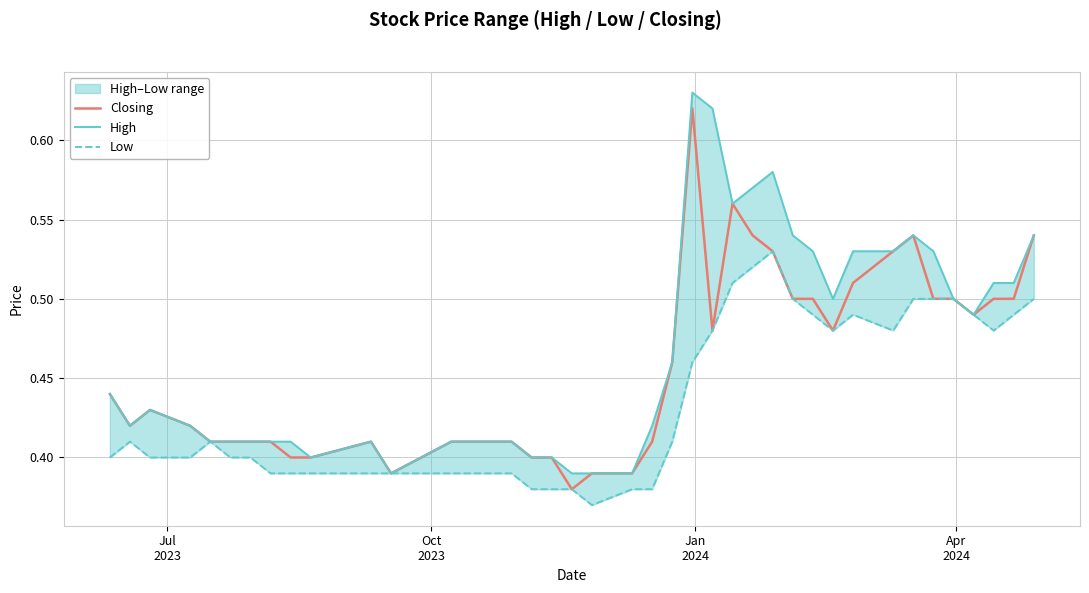

Does the chart display data point markers on the line(s)?

No